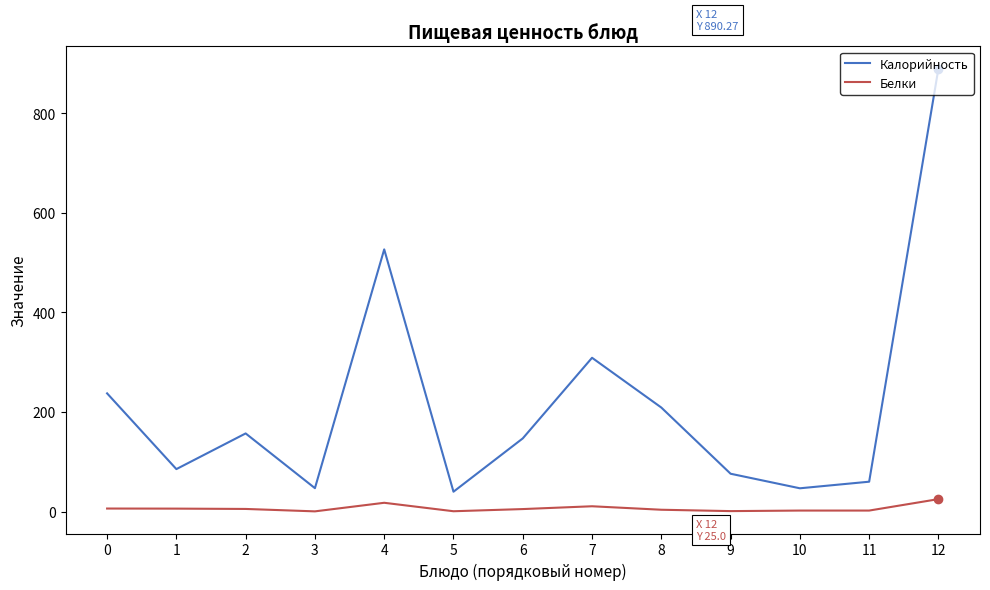

True or false: Белки and Калорийность intersect in this chart.

False